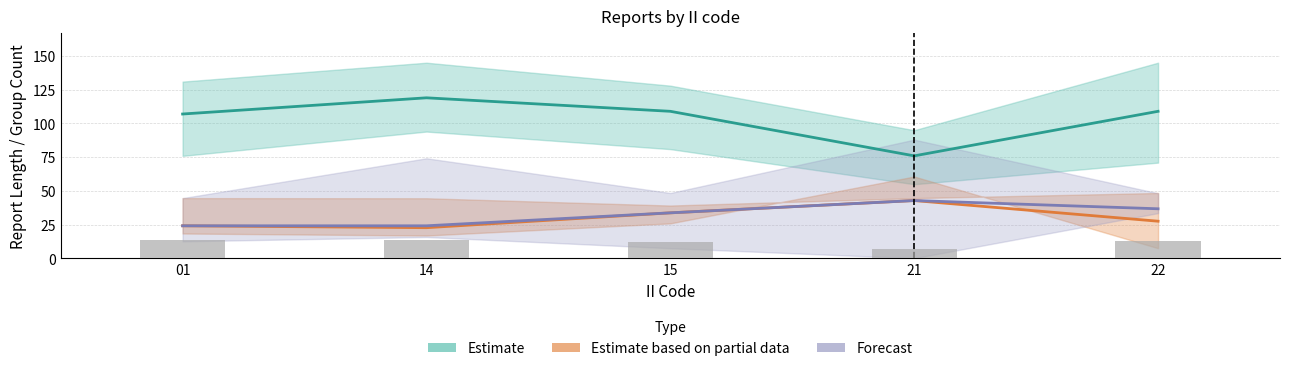

The chart shows a value of 16 at 15. True or false?

False